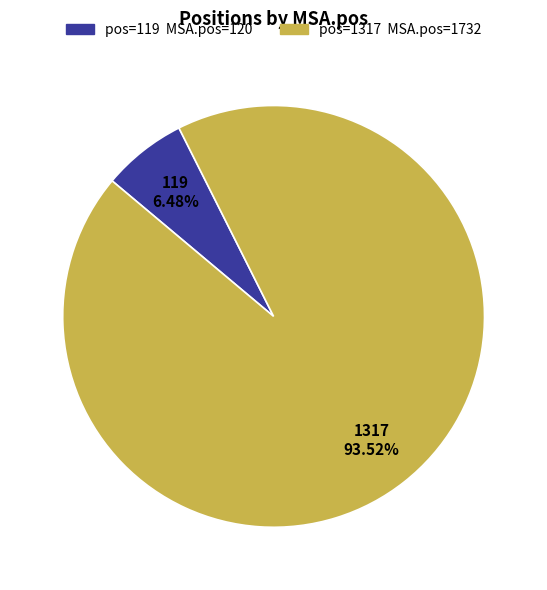

What percentage is the 119 slice, to the nearest percent?

6%